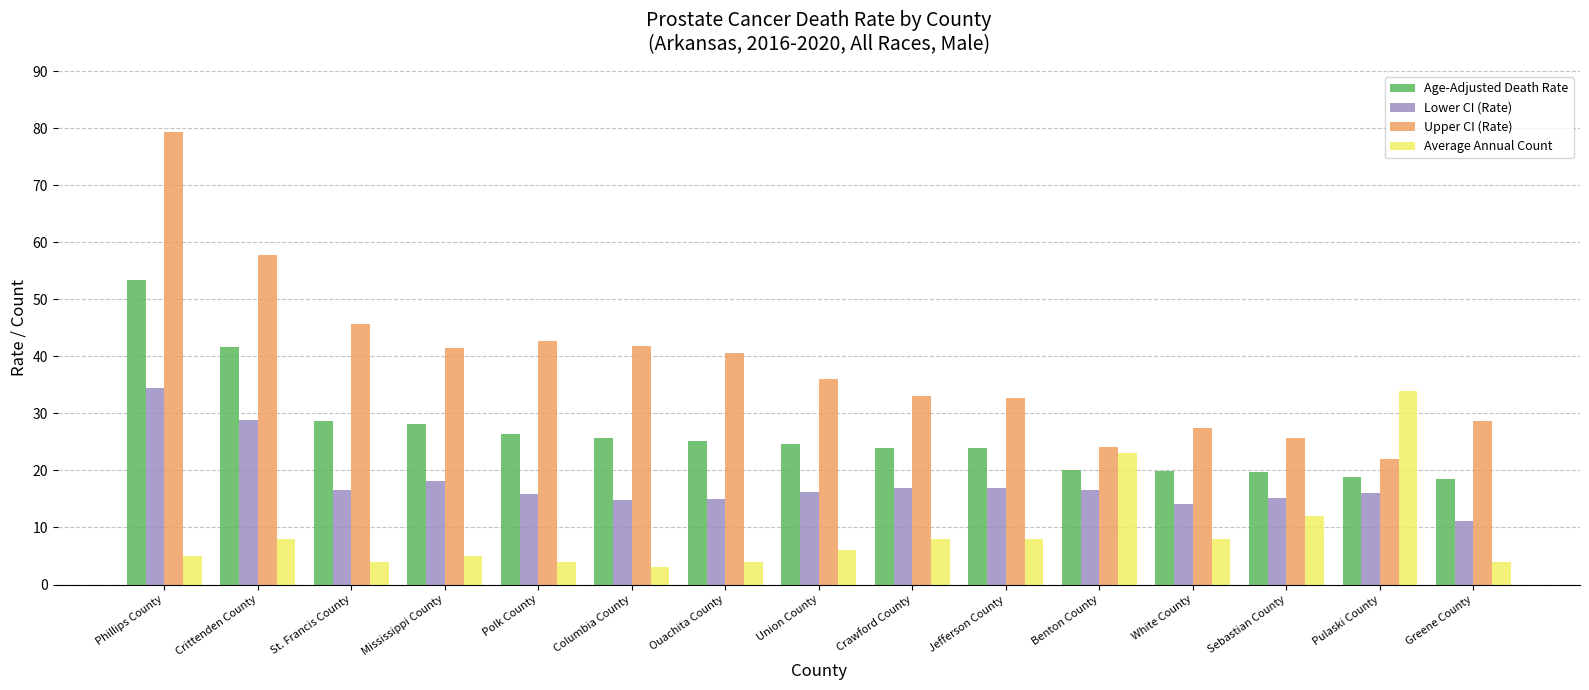

The value of Lower CI (Rate) at Mississippi County is 18.2. True or false?

True